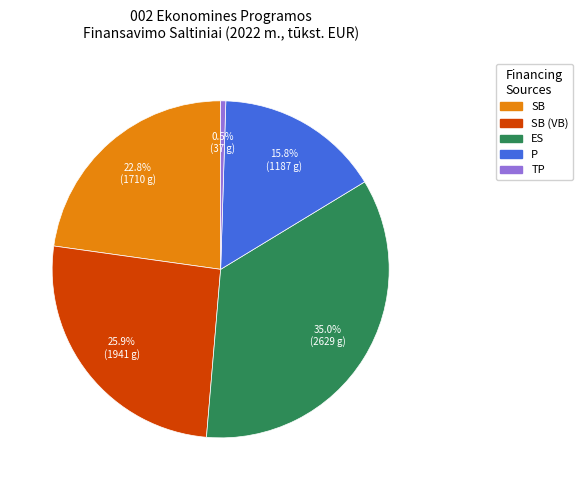

Is there any slice that represents more than half of the pie?

No